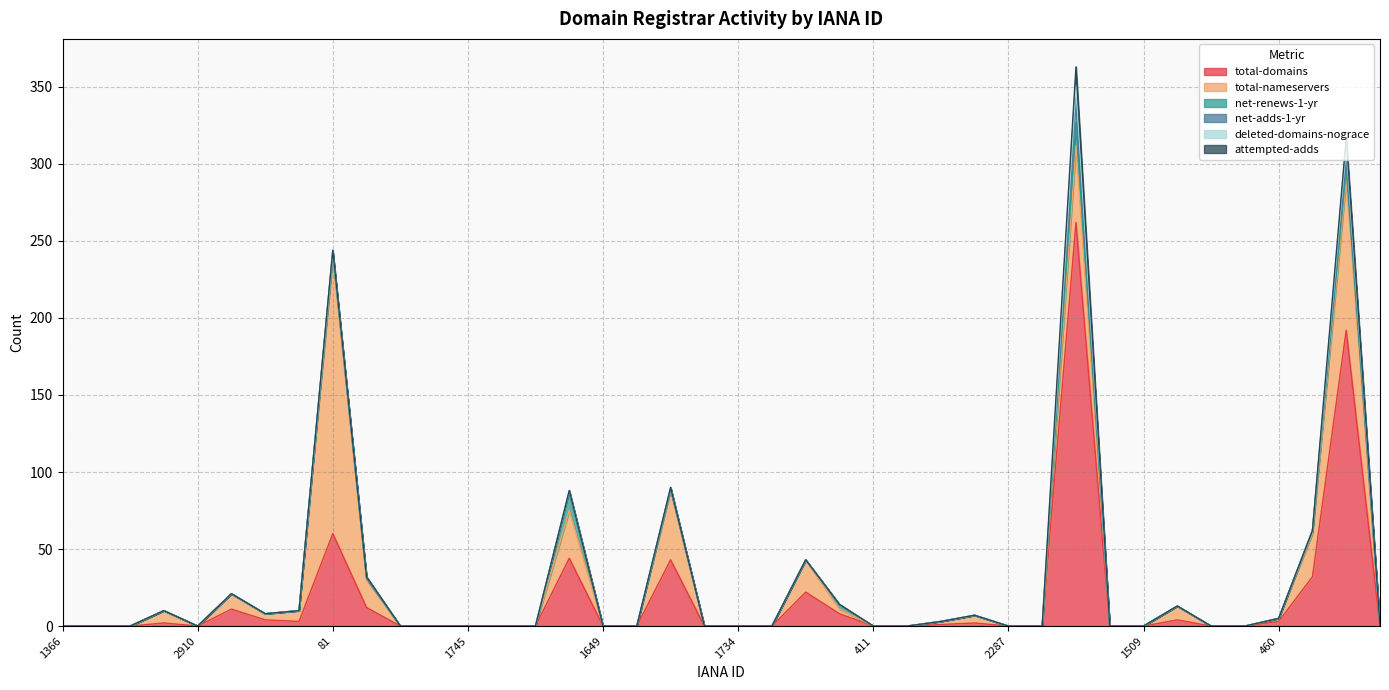

True or false: attempted-adds has a value of 0 at 1649.

True